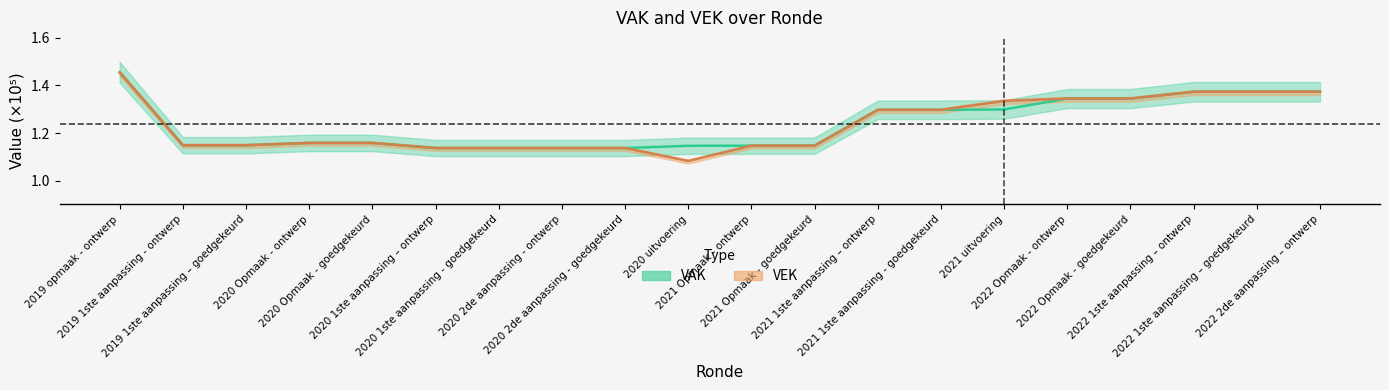

Which series has the largest total across all categories?

VAK